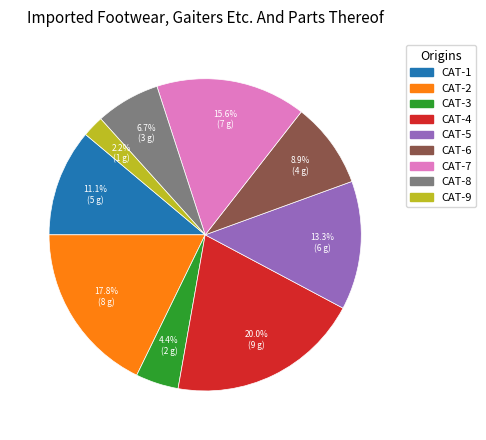

Is there a majority slice in this chart?

No